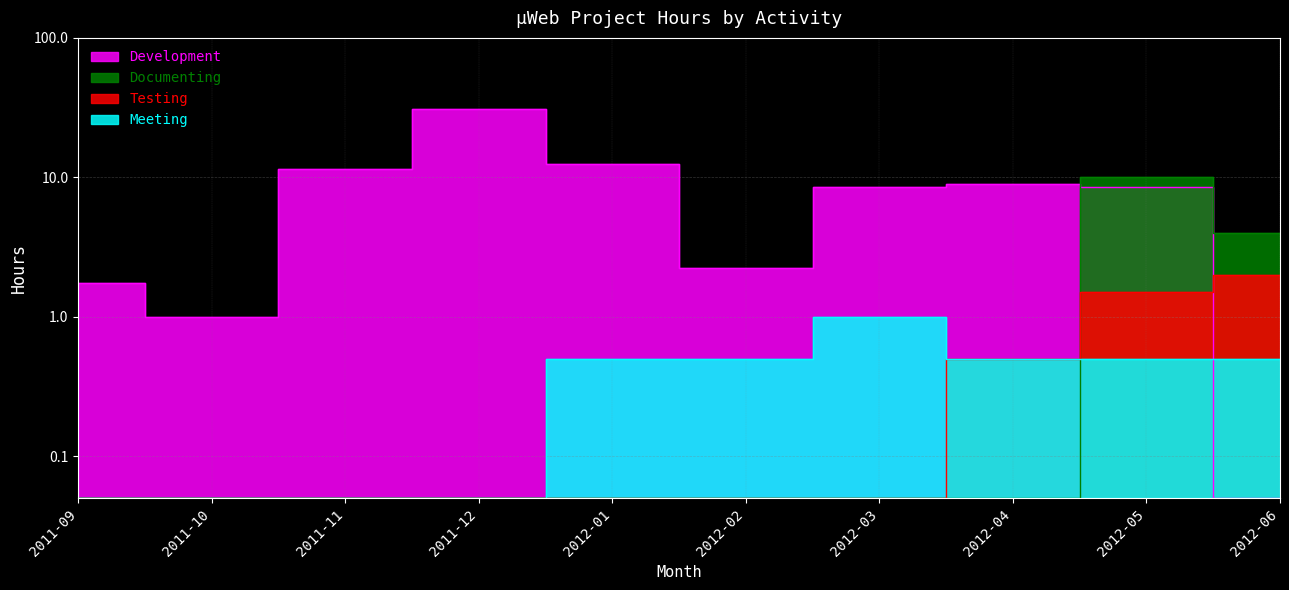

At which category is the sum across all series the highest?

2011-12